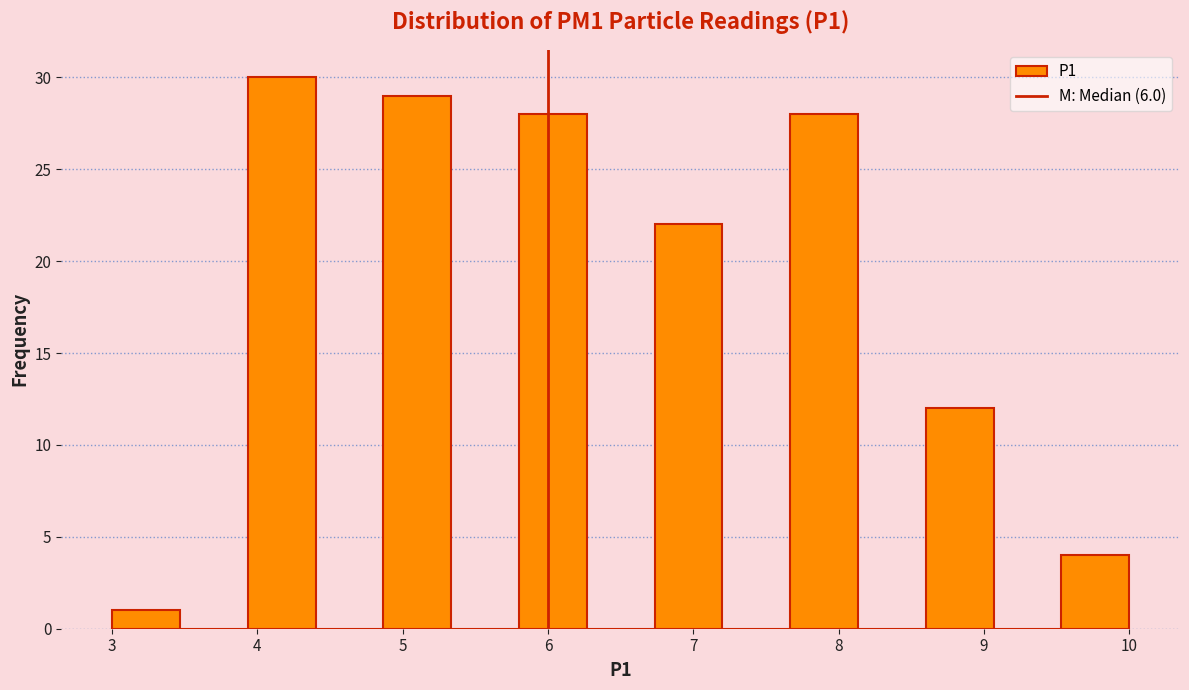

What is the height of the bar covering 8.6 to 9.1 on the x-axis? Neither the bar edges nor the heights are printed on the chart, so give them approximately, as read against the axes.

12